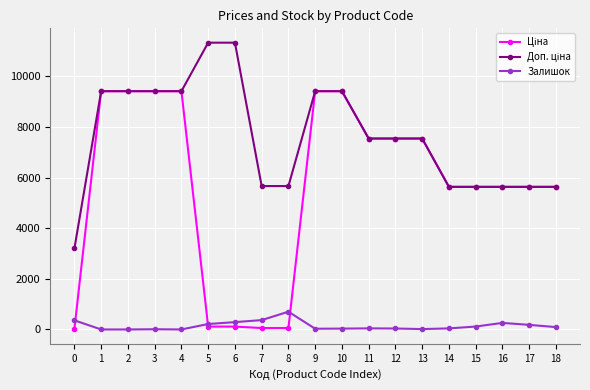

What is the difference between the Залишок values at 13 and 3?

6.0